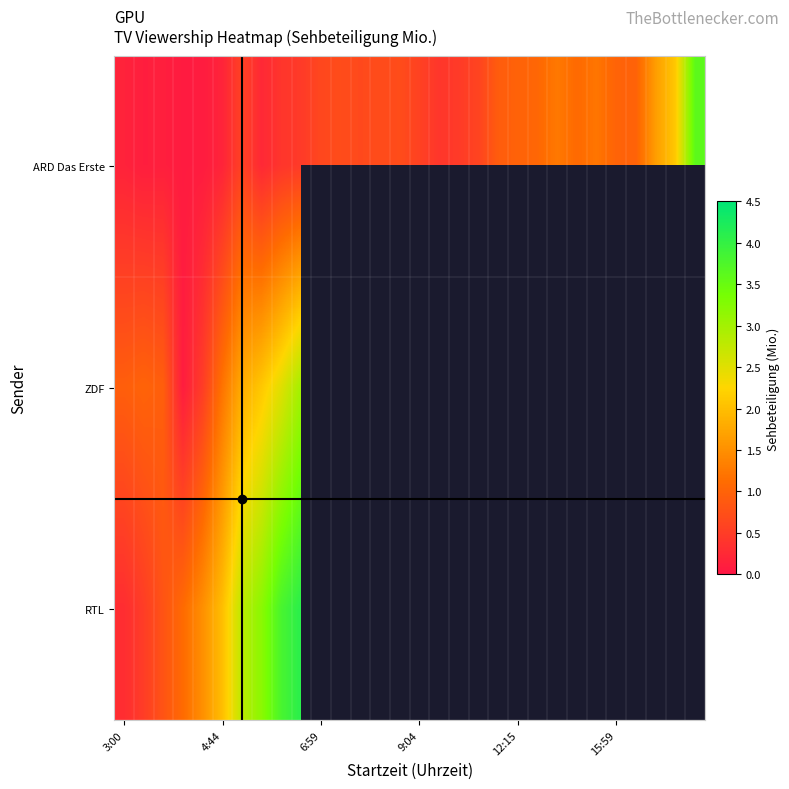

At how many categories does at least one series exceed 0?

30